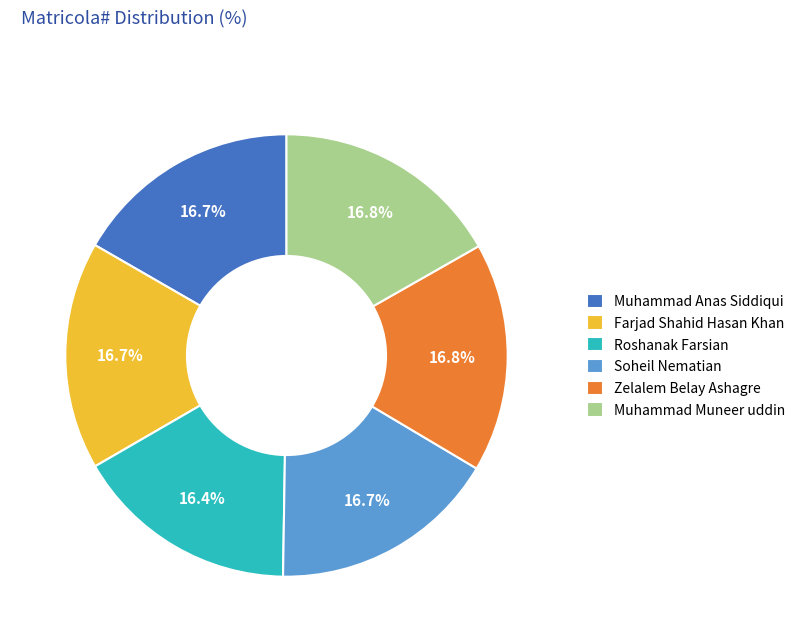

Is it true that Muhammad Muneer uddin is 17% of the pie?

True